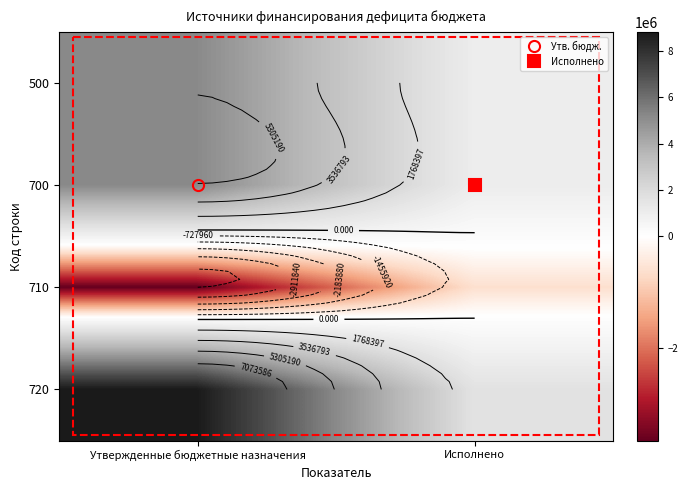

Is it true that 500 equals 5202183.0 at Утвержденные бюджетные назначения?

True